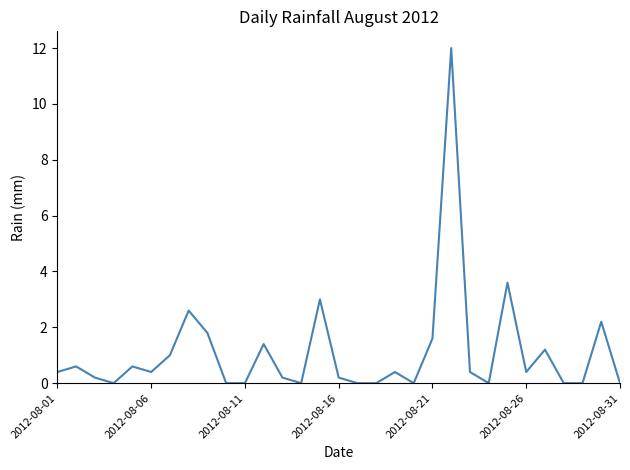

What is the difference between the maximum and minimum values?

12.0